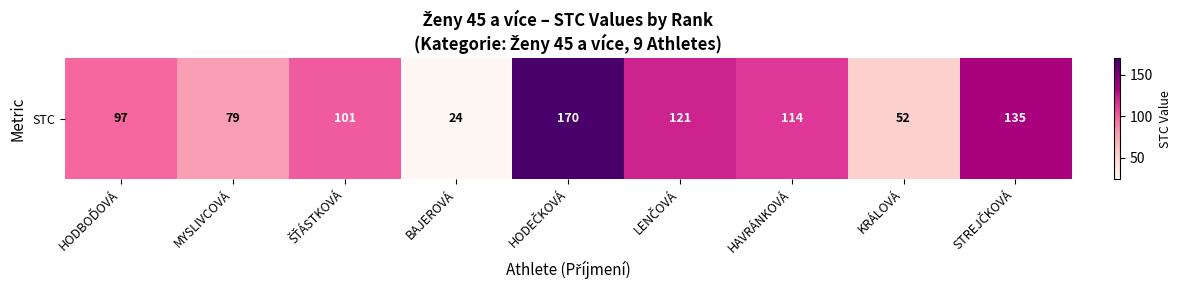

What is the ratio of the value at STREJČKOVÁ to the value at BAJEROVÁ?

5.6